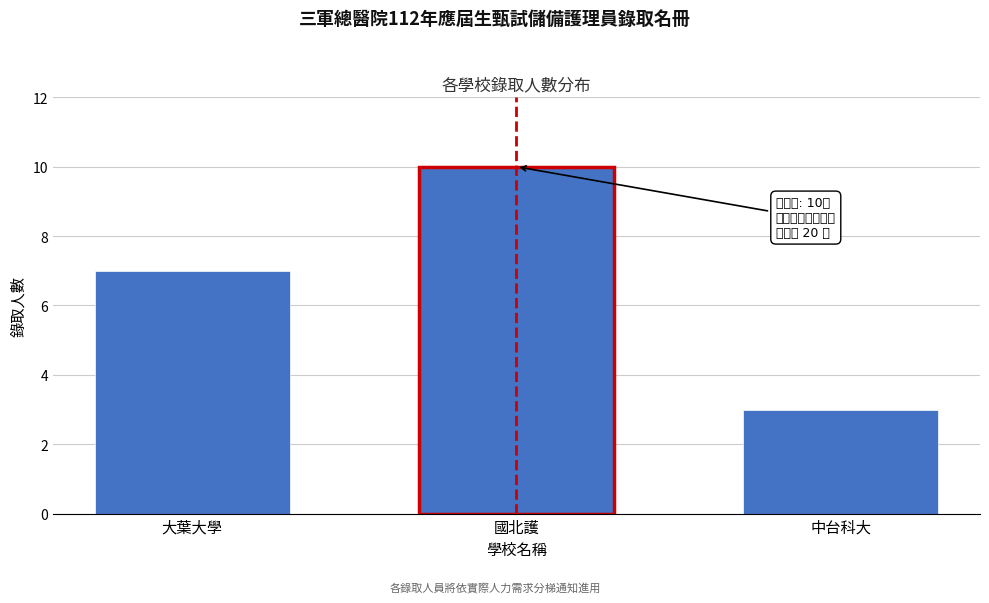

Reading left to right, list all the values displayed in this chart.

7	10	3